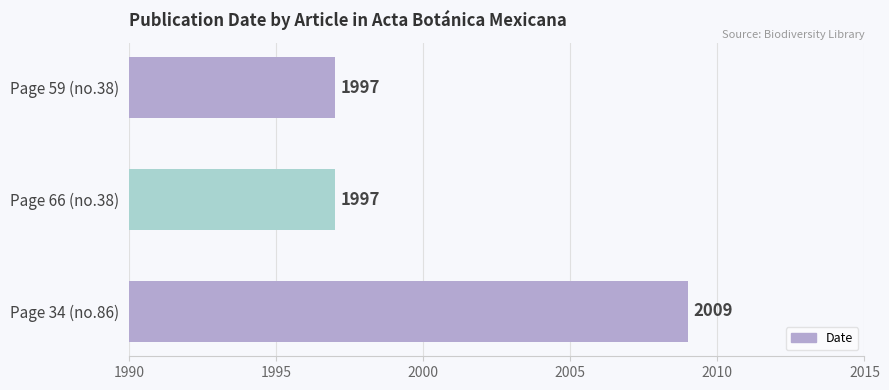

Between Page 66 (no.38) and Page 34 (no.86), which is larger?

Page 34 (no.86)